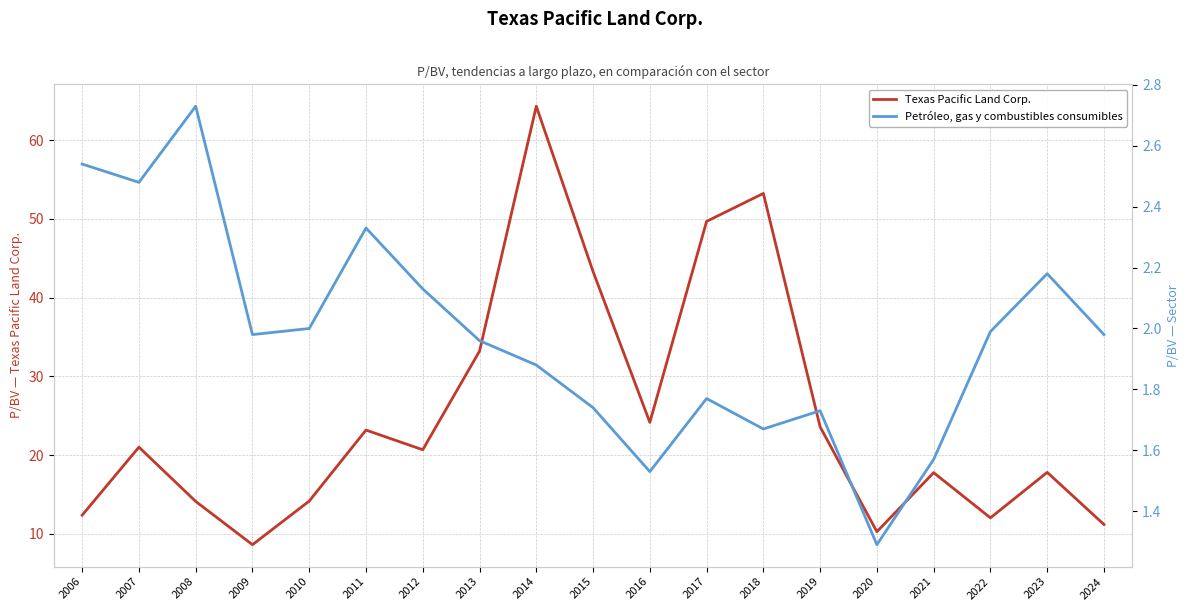

Does the chart display data point markers on the line(s)?

No